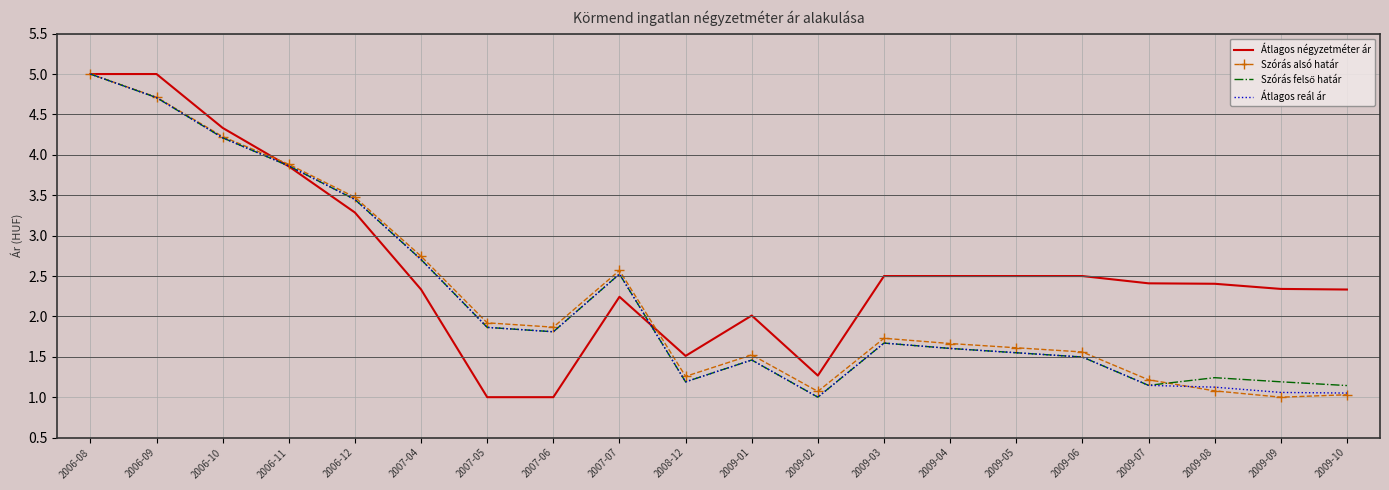

What is the difference between the highest and lowest values at 2009-06?

1.0